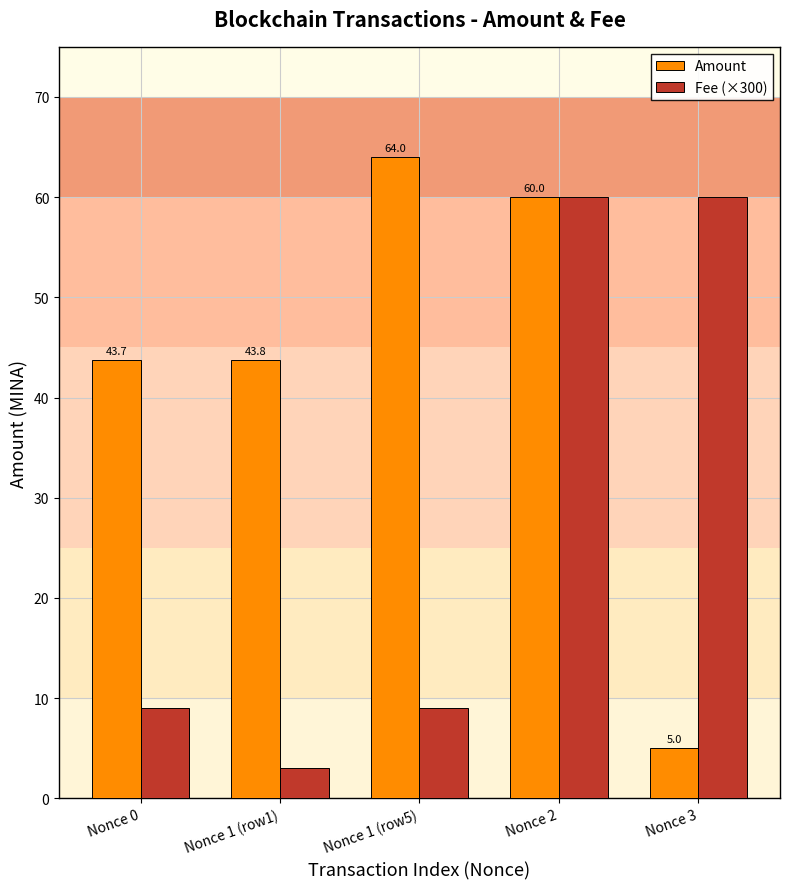

True or false: Fee (×300) has a value of 20.1 at Nonce 3.

False